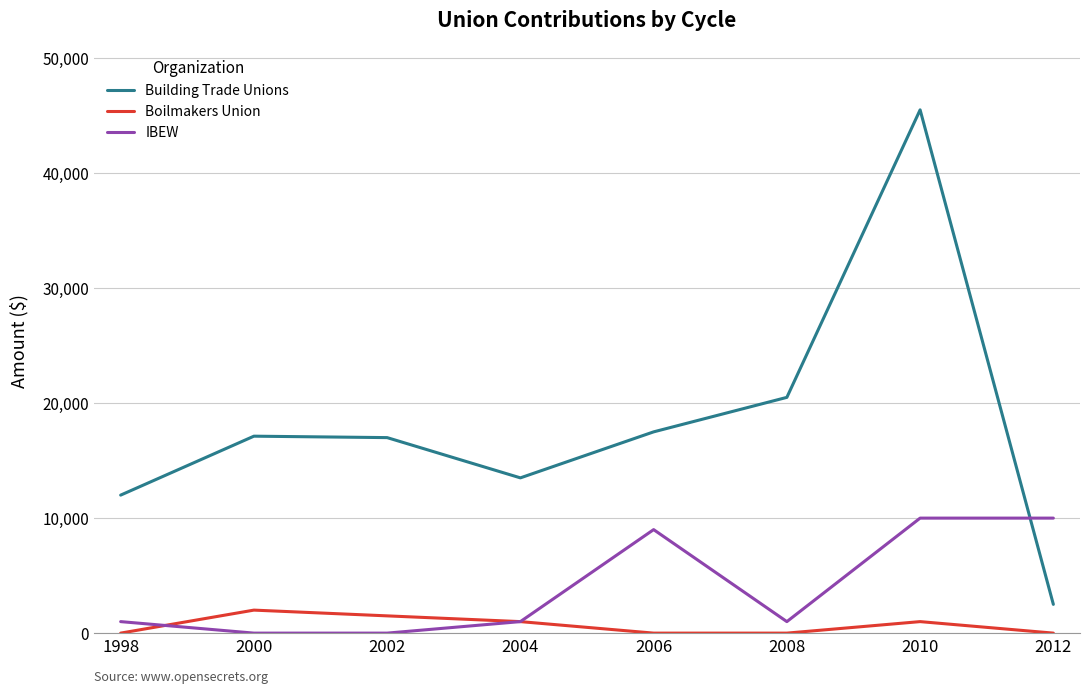

The IBEW series shows 1000 at 2004. True or false?

True